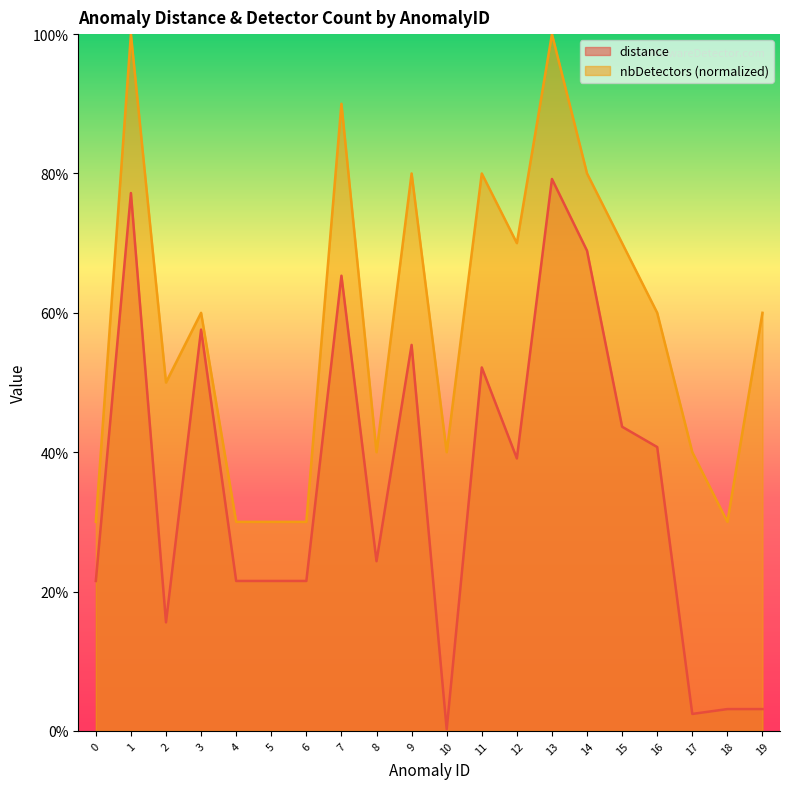

Rank the series by their maximum value, from highest to lowest.

nbDetectors (normalized), distance